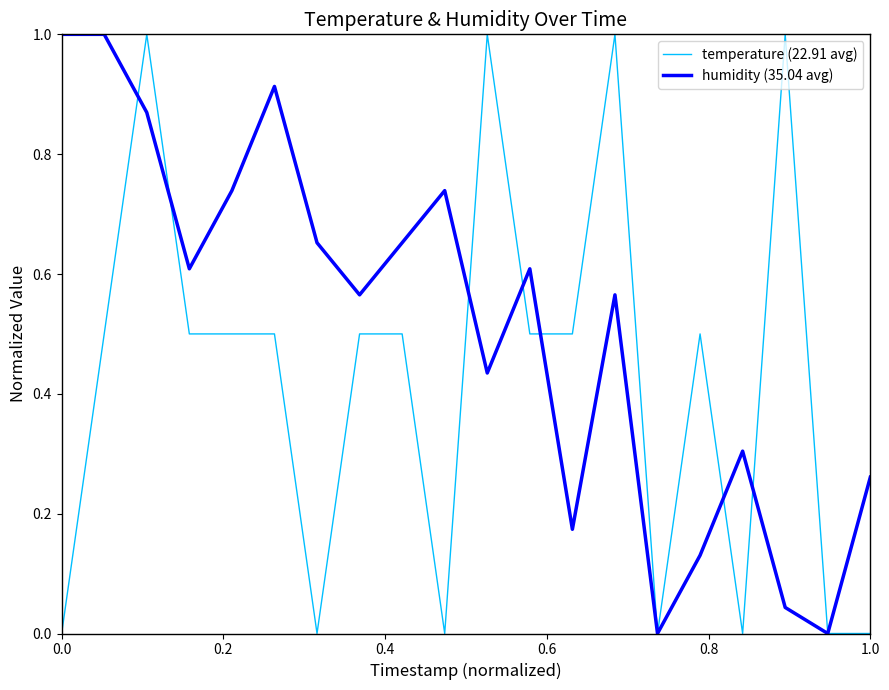

How many categories are shown in the chart?

20